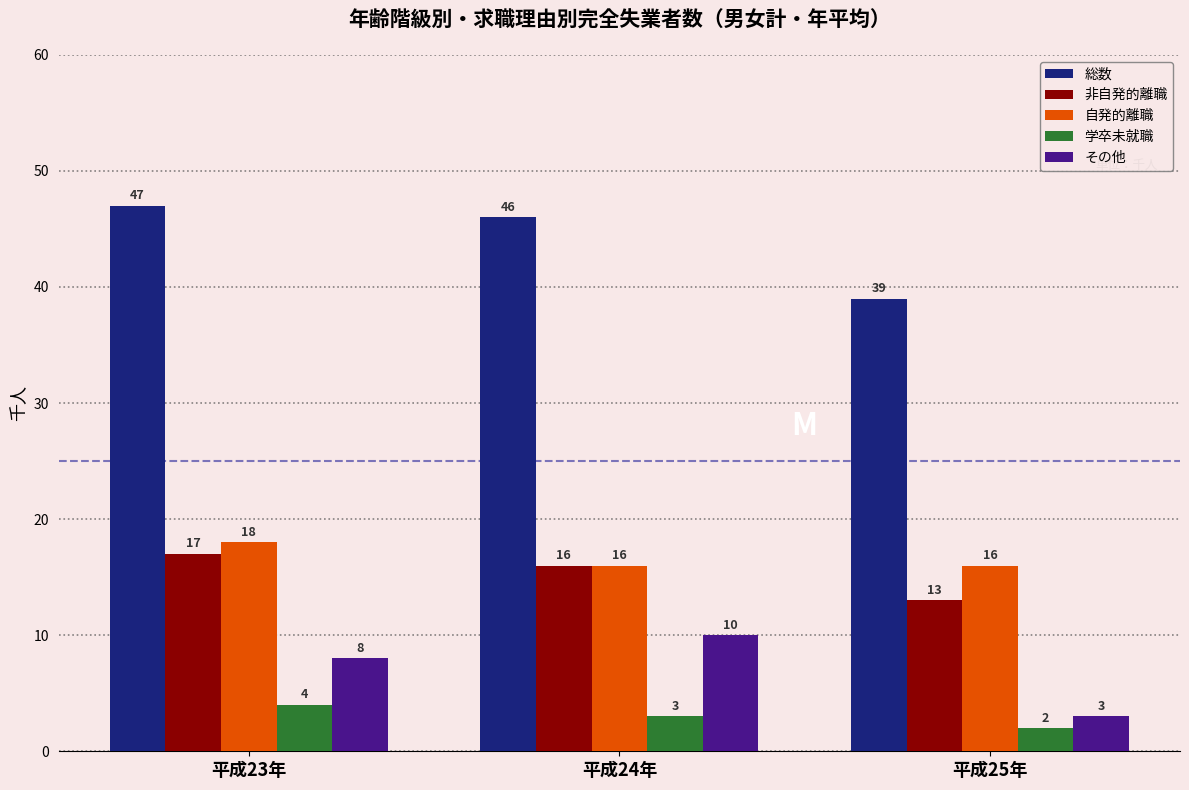

What is the maximum value shown in the chart?

47